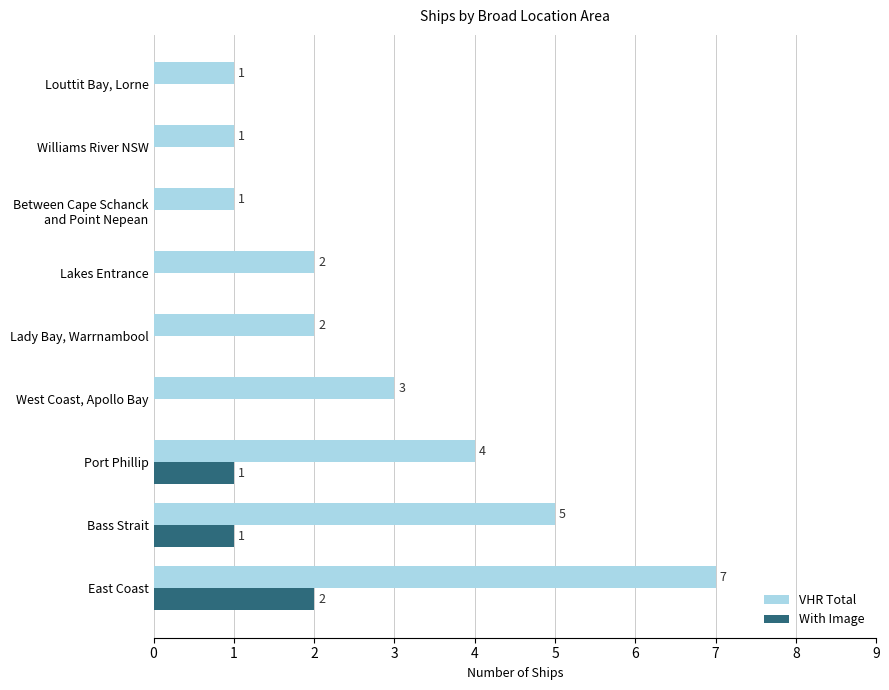

What is the average value of the VHR Total series?

3